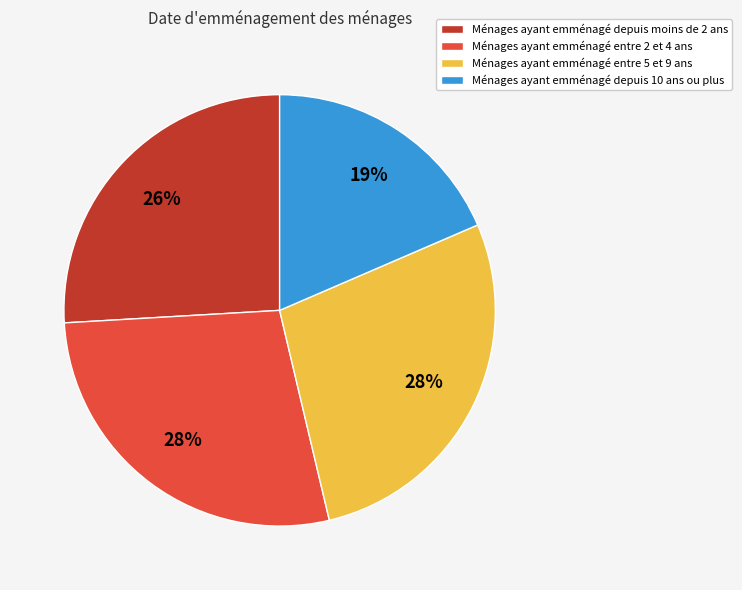

Is it true that Ménages ayant emménagé depuis moins de 2 ans is 26% of the pie?

True